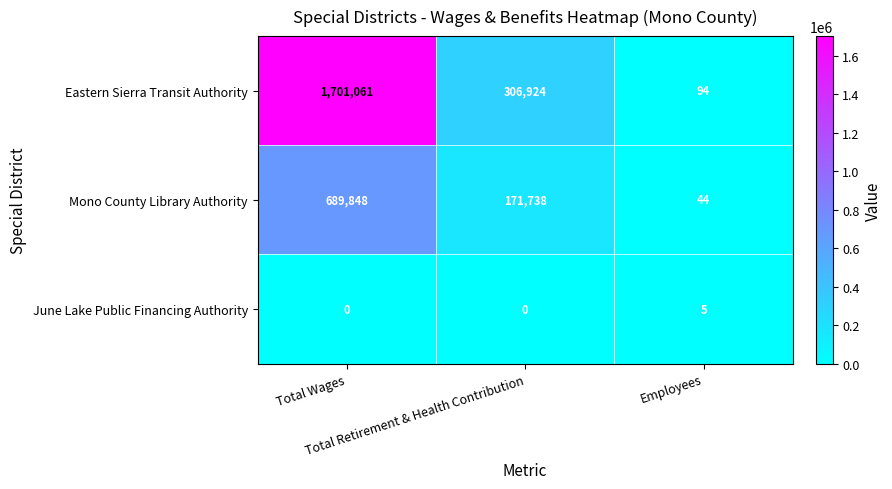

Which series has the largest total across all categories?

Eastern Sierra Transit Authority